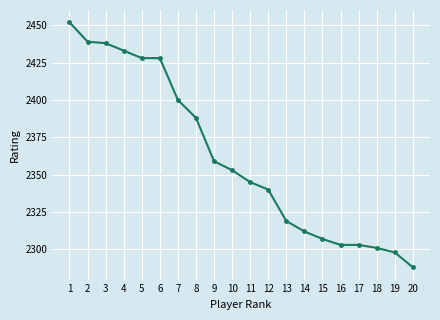

What is the maximum value shown in the chart?

2452